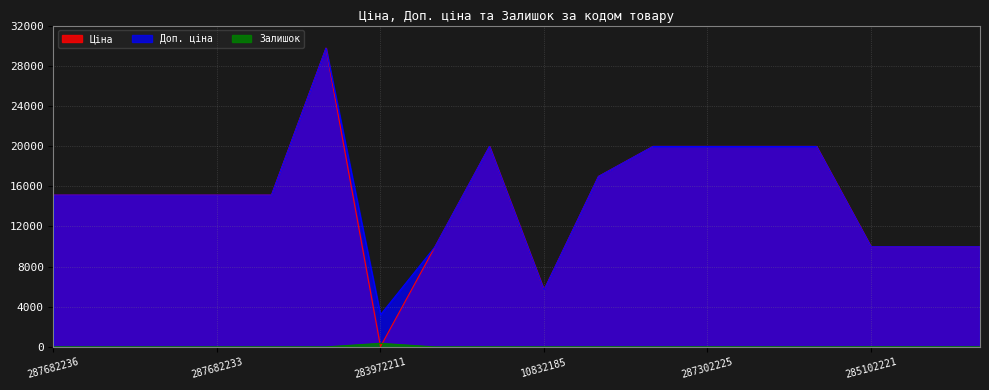

What are all the series names shown in the legend?

Ціна, Доп. ціна, Залишок